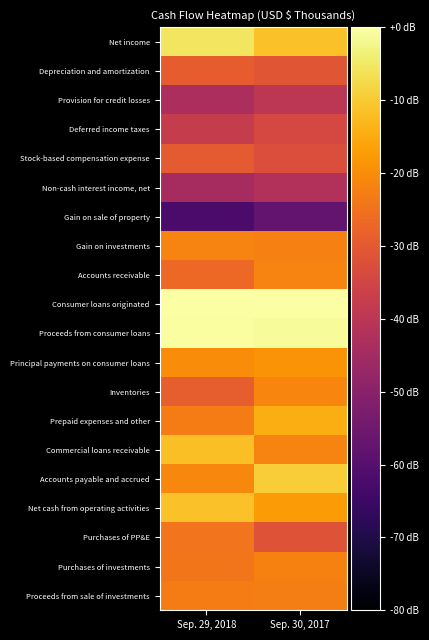

List the series in order of their peak value, highest first.

Consumer loans originated, Proceeds from consumer loans, Net income, Accounts payable and accrued, Net cash from operating activities, Commercial loans receivable, Prepaid expenses and other, Principal payments on consumer loans, Inventories, Accounts receivable, Gain on investments, Purchases of investments, Proceeds from sale of investments, Purchases of PP&E, Depreciation and amortization, Stock-based compensation expense, Deferred income taxes, Provision for credit losses, Non-cash interest income, net, Gain on sale of property